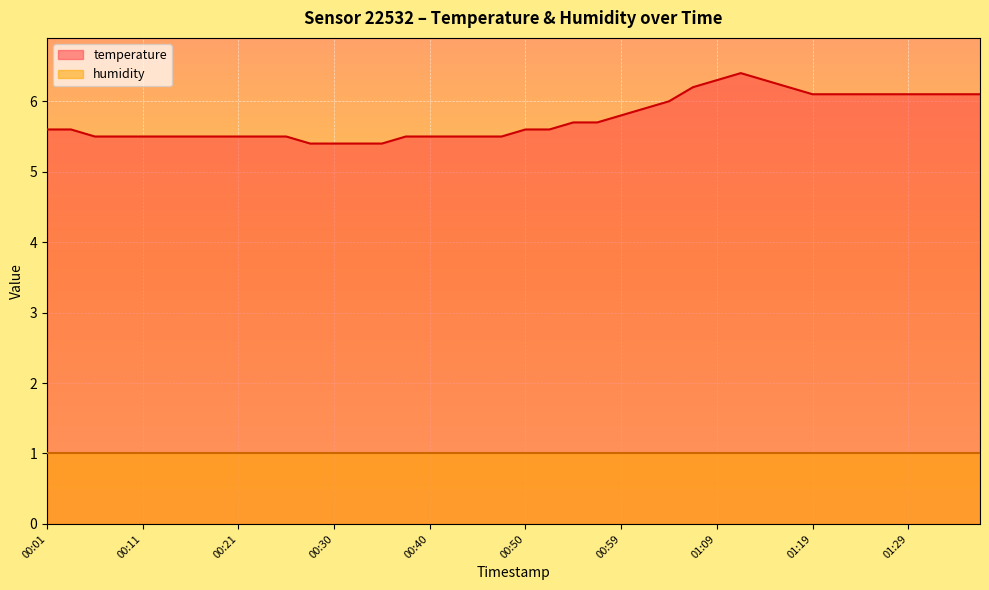

Approximately how many times larger is the value at 01:09 compared to 01:07?

1.0